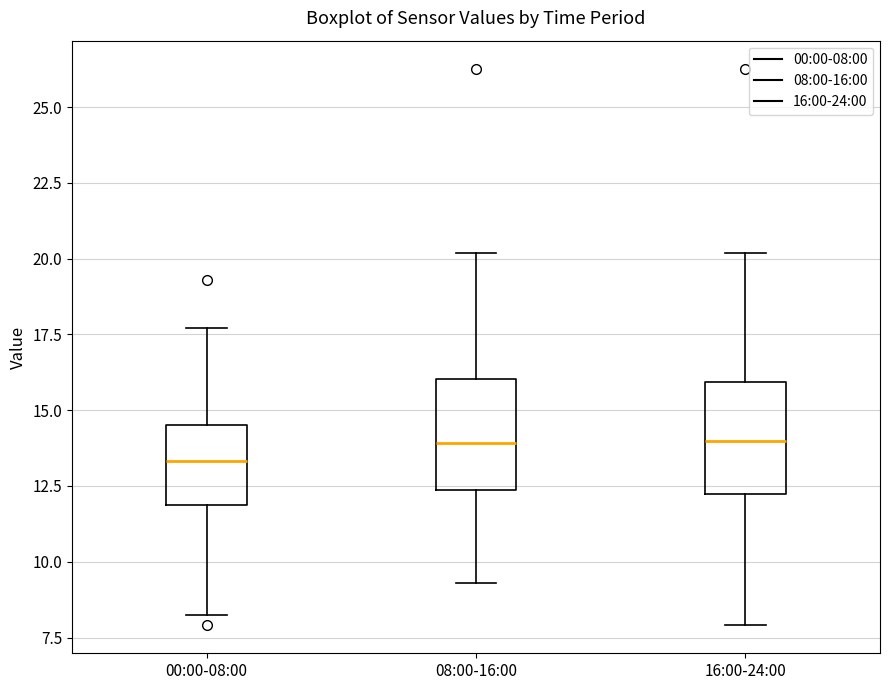

Reading left to right, read every box against the y-axis: the position of its median line, the range the box covers, and the ends of its whiskers. The values are not printed on the chart, so give them approximately, as read against the axis.

00:00-08:00: median 13.5, box 12.0 to 14.5, whiskers 8.0 to 17.5
08:00-16:00: median 14.0, box 12.5 to 16.0, whiskers 9.5 to 20.0
16:00-24:00: median 14.0, box 12.0 to 16.0, whiskers 8.0 to 20.0